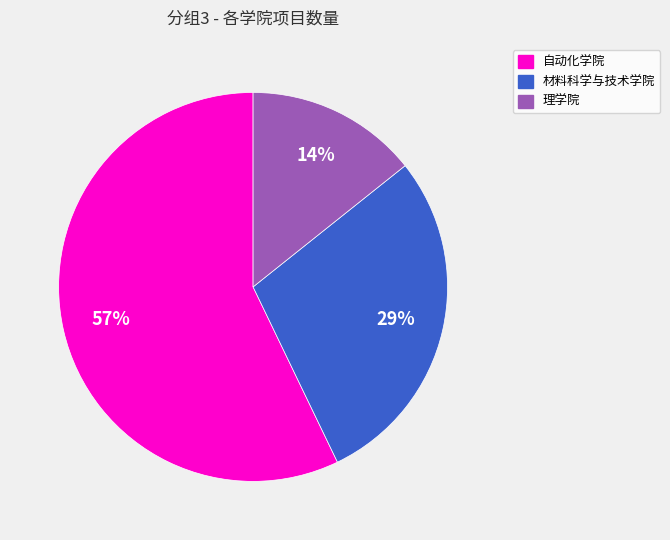

How many segments does this pie chart have?

3